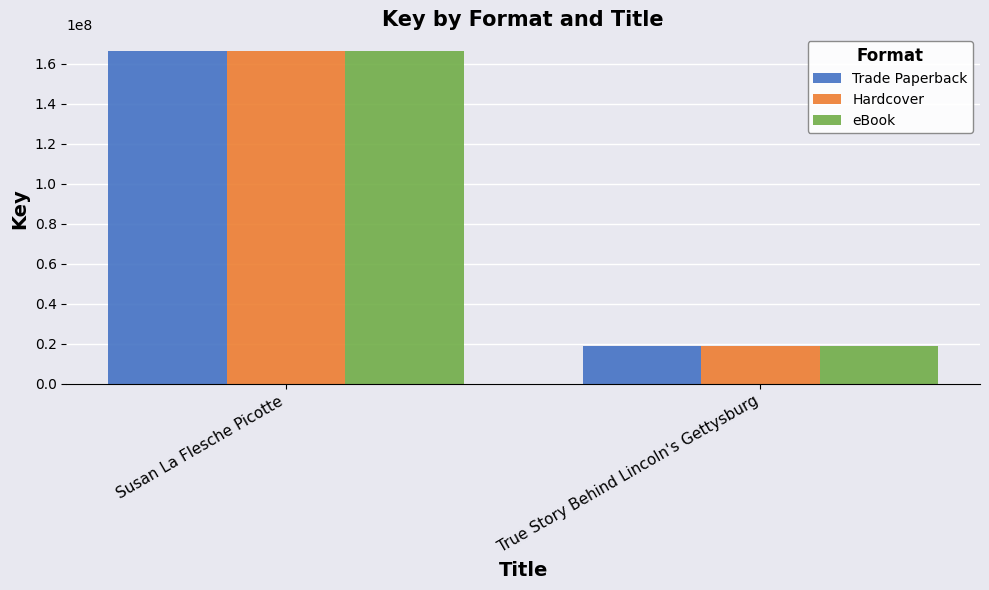

How many bars are there in each group?

3